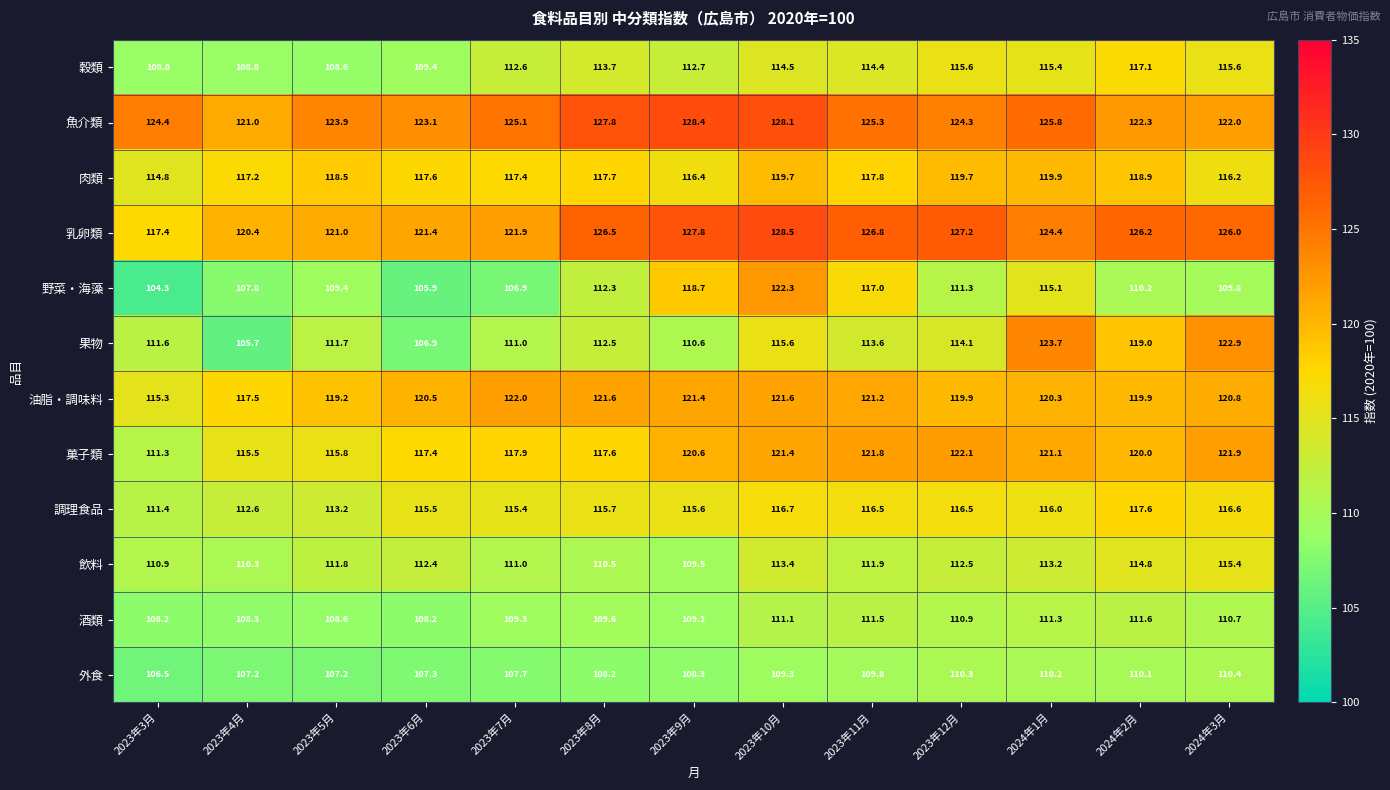

Which series changed the most between 2023年4月 and 2023年9月?

野菜・海藻